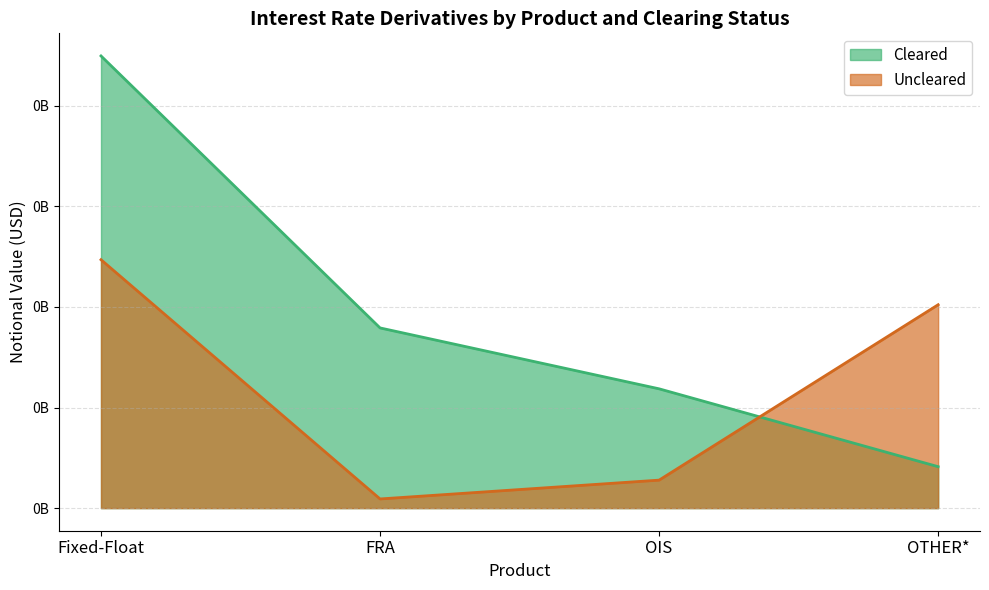

True or false: Cleared and Uncleared cross at least once.

True